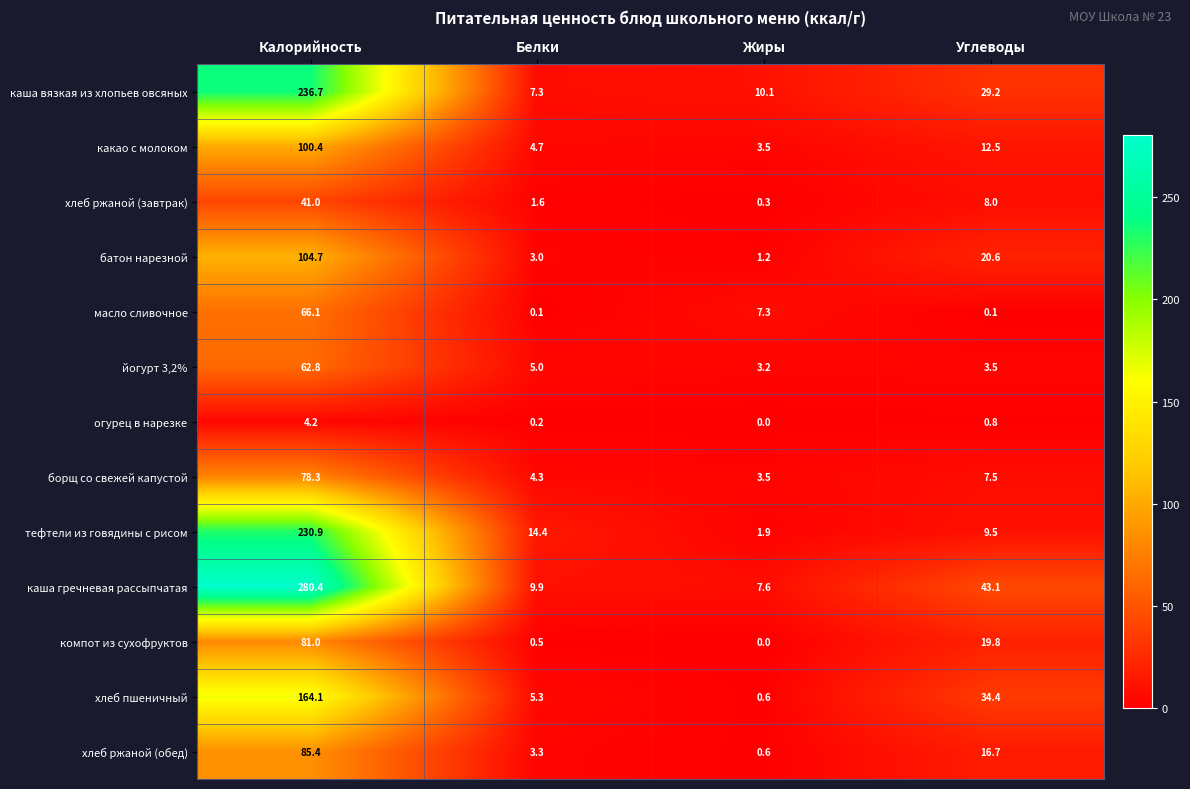

True or false: какао с молоком has a value of 1.8 at Жиры.

False